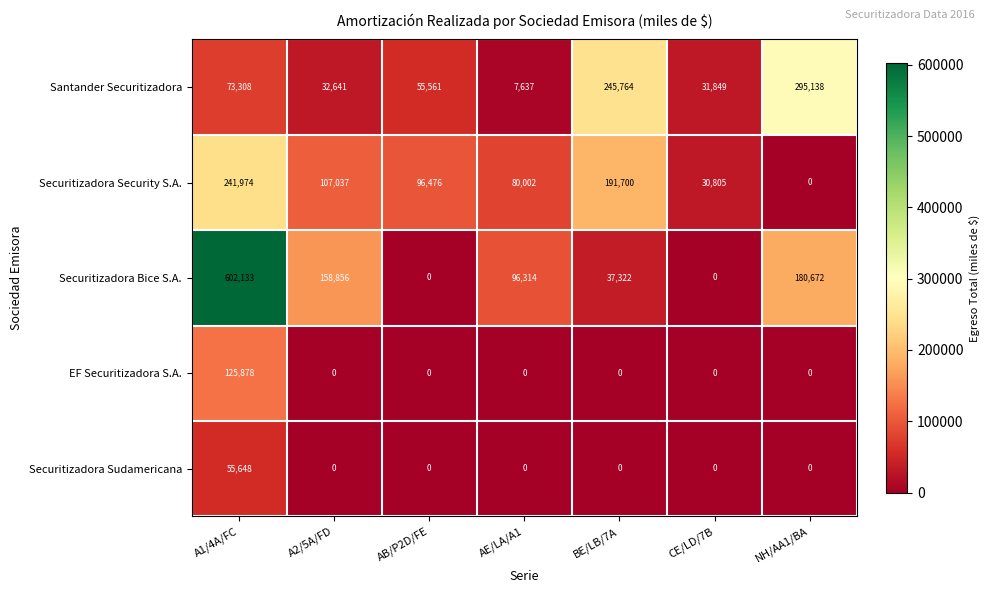

Which series has the largest total across all categories?

Securitizadora Bice S.A.